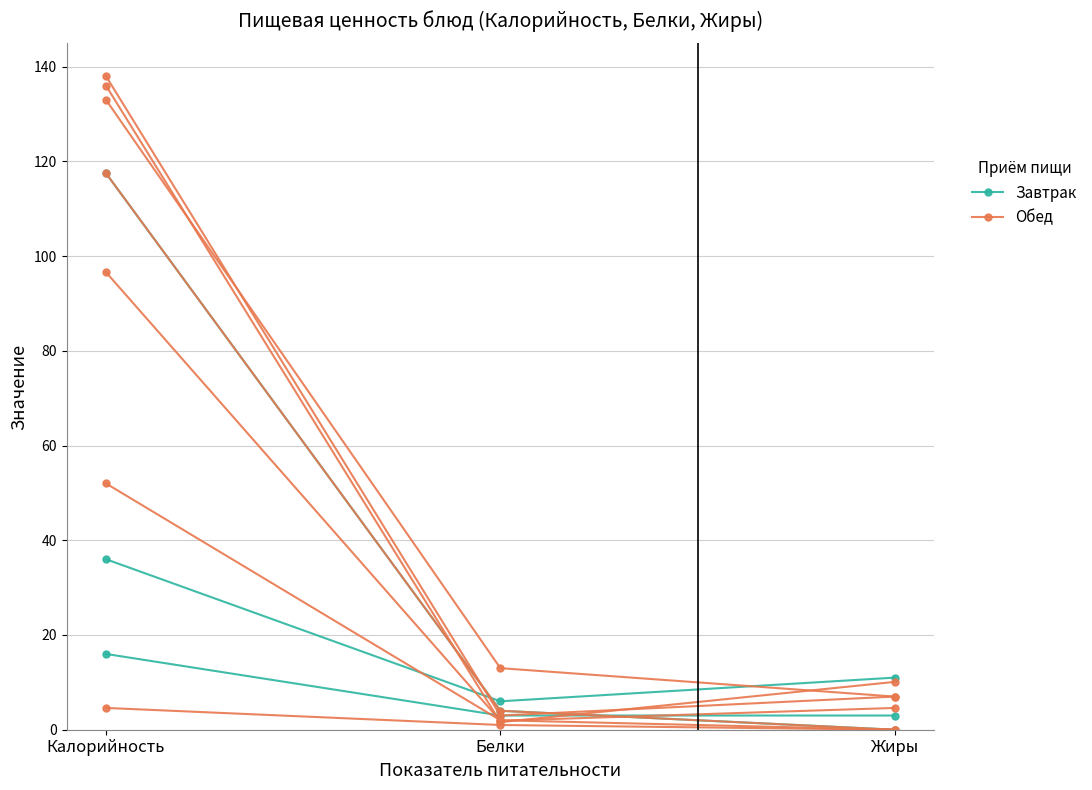

What is the label of the 2nd point from the right?

Белки